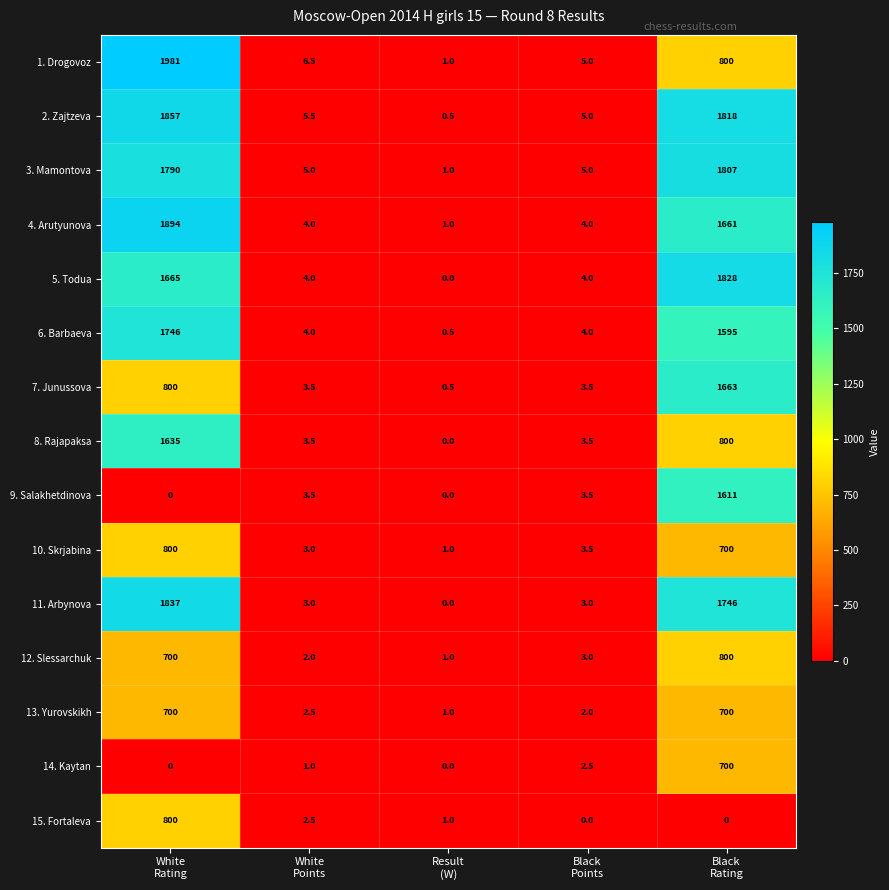

What is the sum of all 6. Barbaeva values?

3349.5